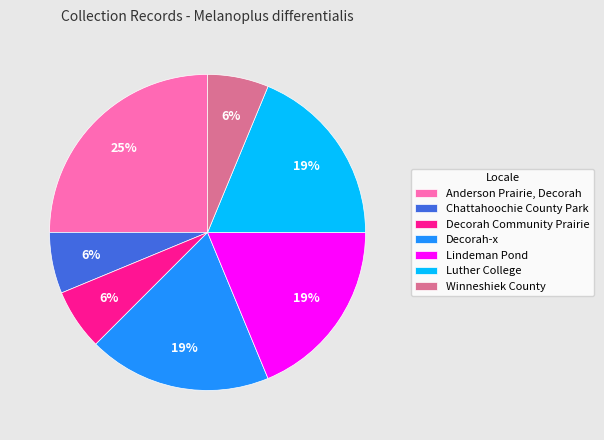

Which has a higher value, Winneshiek County or Lindeman Pond?

Lindeman Pond